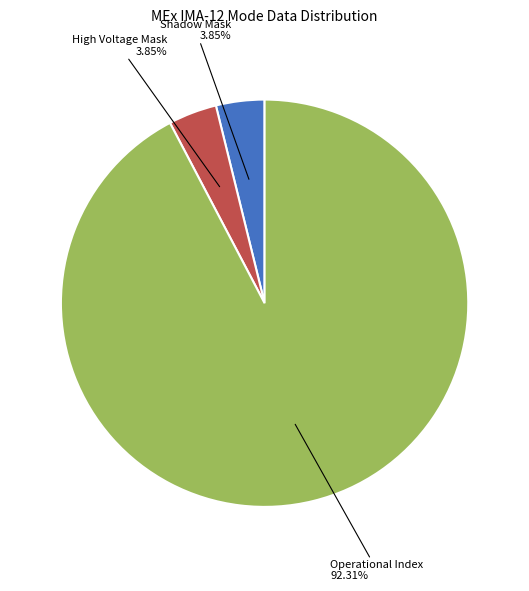

Which slice is the largest?

Operational Index